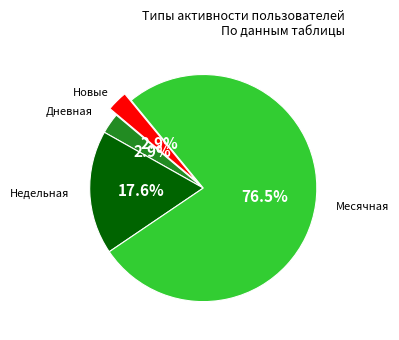

Between Месячная and Недельная, which is larger?

Месячная